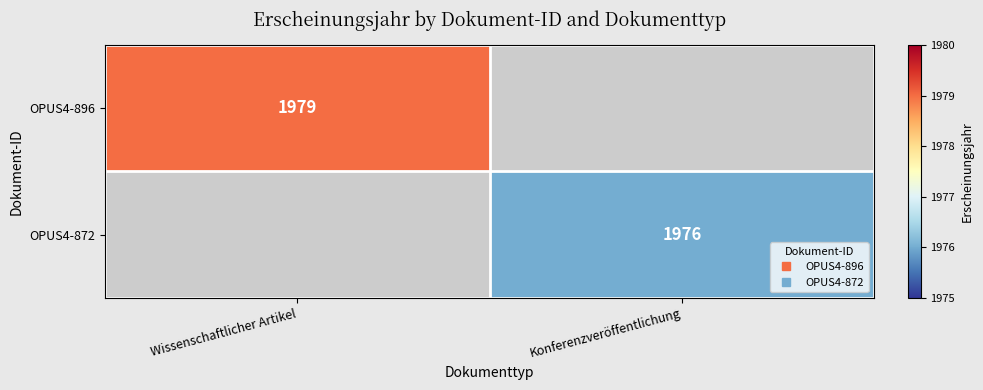

Which label corresponds to the largest value in the chart?

Wissenschaftlicher Artikel